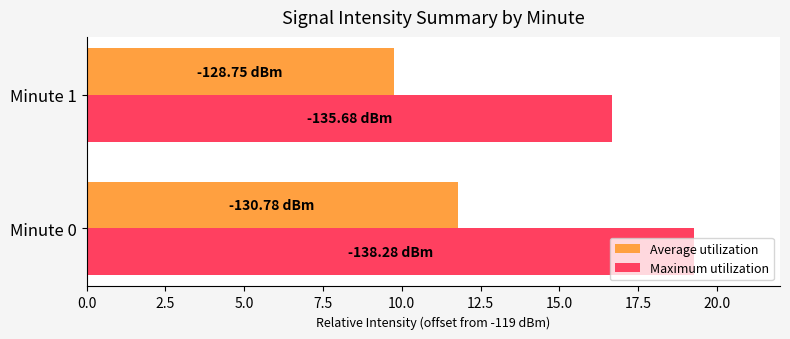

List the series in order of their peak value, lowest first.

Average utilization, Maximum utilization